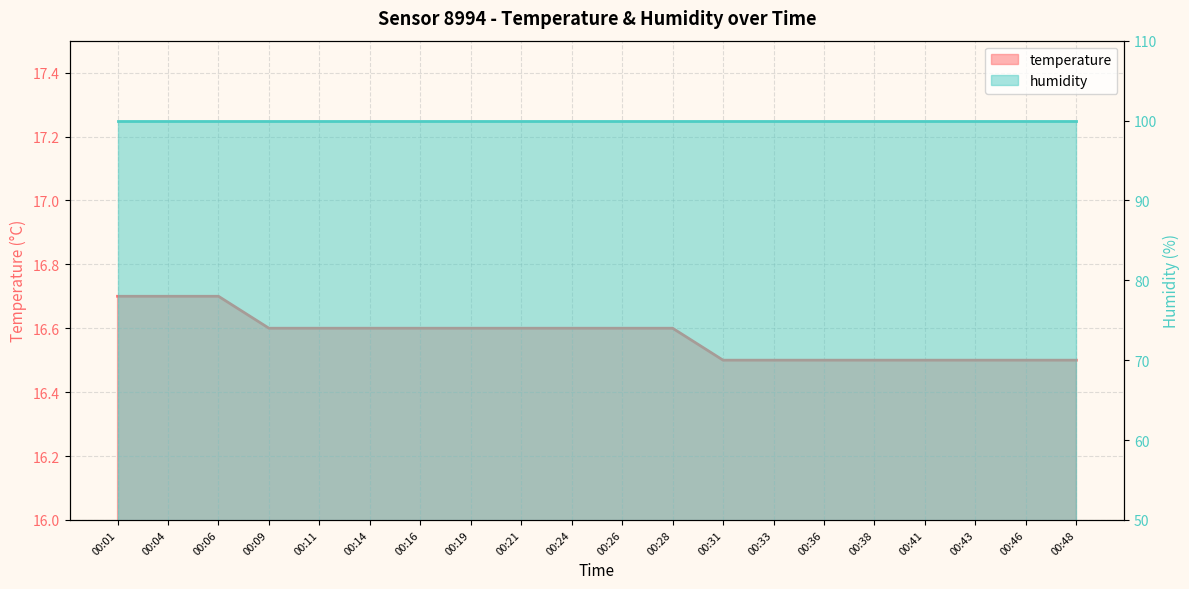

True or false: the data has more than 1 interior local peaks.

False